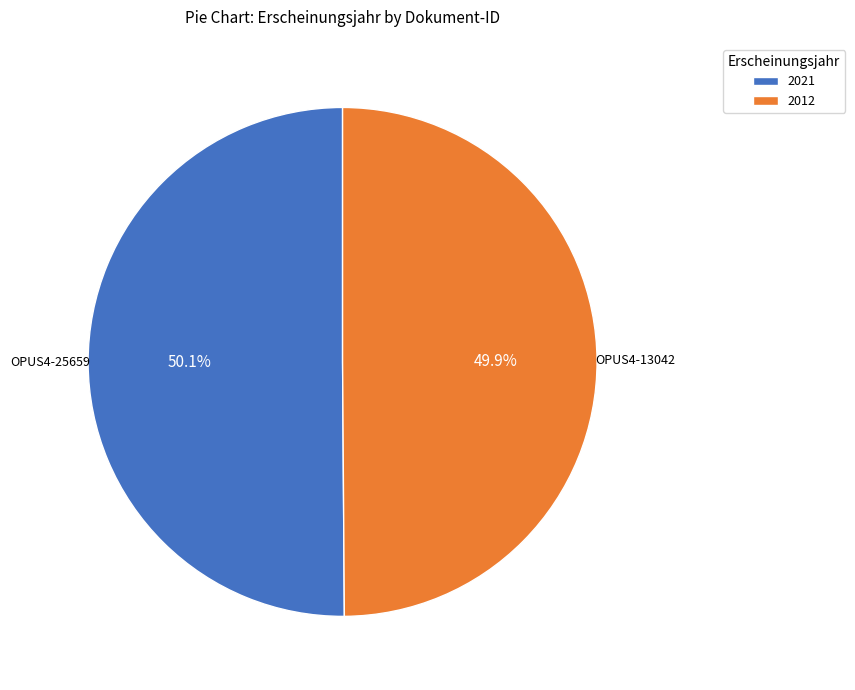

Is there a majority slice in this chart?

Yes